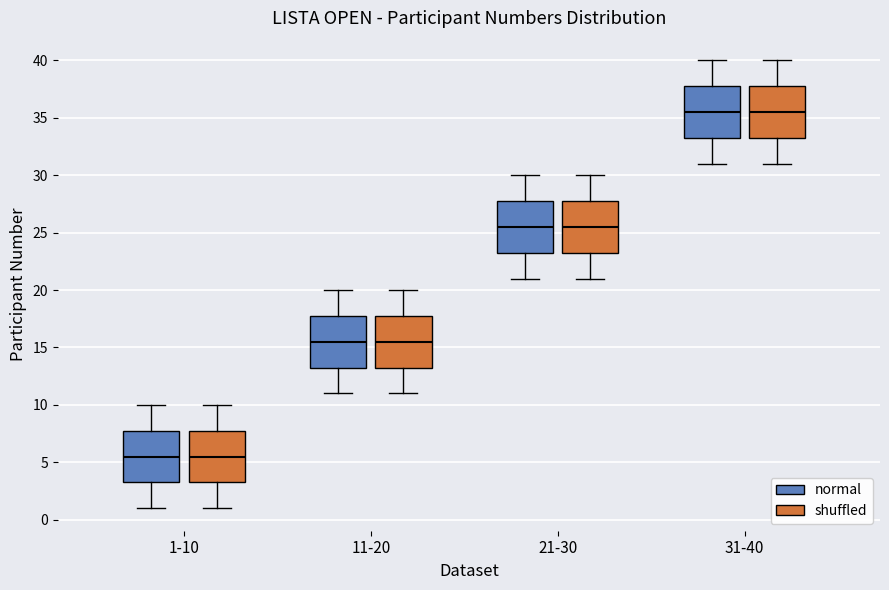

Reading left to right, read every box against the y-axis: the position of its median line, the range the box covers, and the ends of its whiskers. The values are not printed on the chart, so give them approximately, as read against the axis.

1-10 (normal): median 5.5, box 3.5 to 8.0, whiskers 1.0 to 10.0
1-10 (shuffled): median 5.5, box 3.5 to 8.0, whiskers 1.0 to 10.0
11-20 (normal): median 15.5, box 13.5 to 18.0, whiskers 11.0 to 20.0
11-20 (shuffled): median 15.5, box 13.5 to 18.0, whiskers 11.0 to 20.0
21-30 (normal): median 25.5, box 23.5 to 28.0, whiskers 21.0 to 30.0
21-30 (shuffled): median 25.5, box 23.5 to 28.0, whiskers 21.0 to 30.0
31-40 (normal): median 35.5, box 33.5 to 38.0, whiskers 31.0 to 40.0
31-40 (shuffled): median 35.5, box 33.5 to 38.0, whiskers 31.0 to 40.0